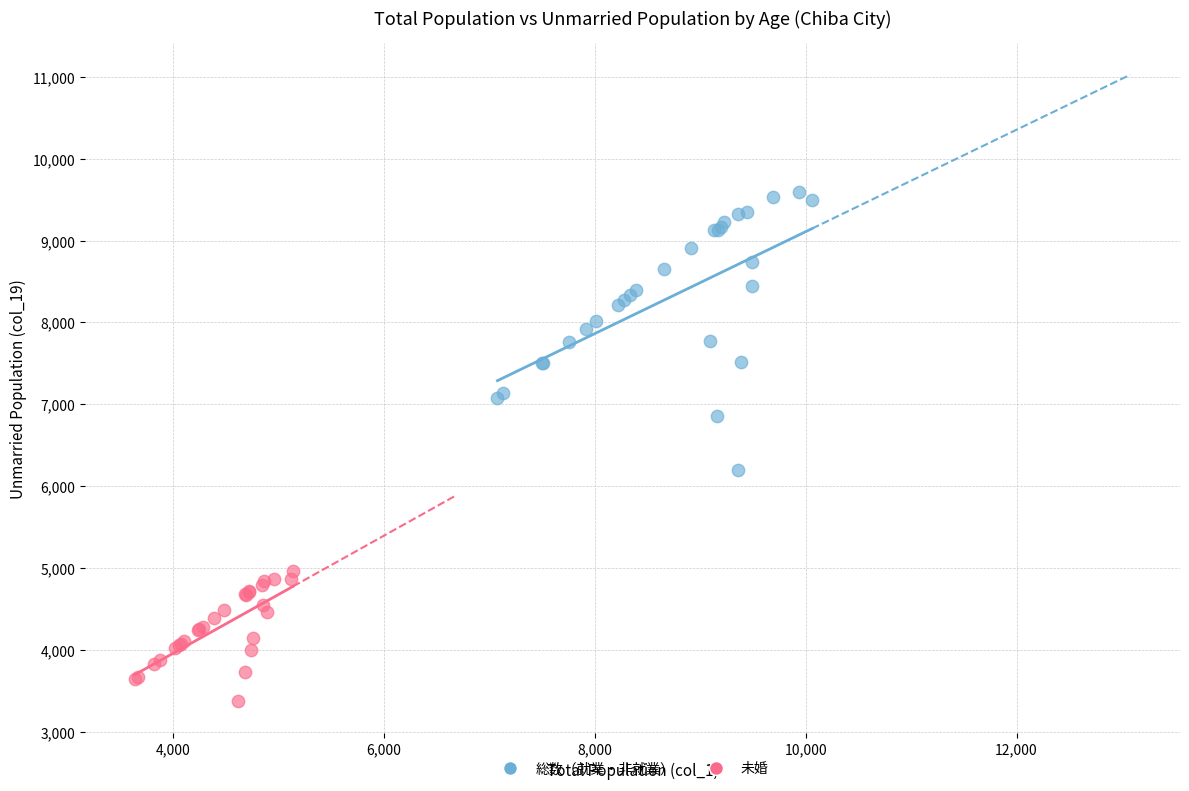

Which series contains the lowest Y value?

未婚